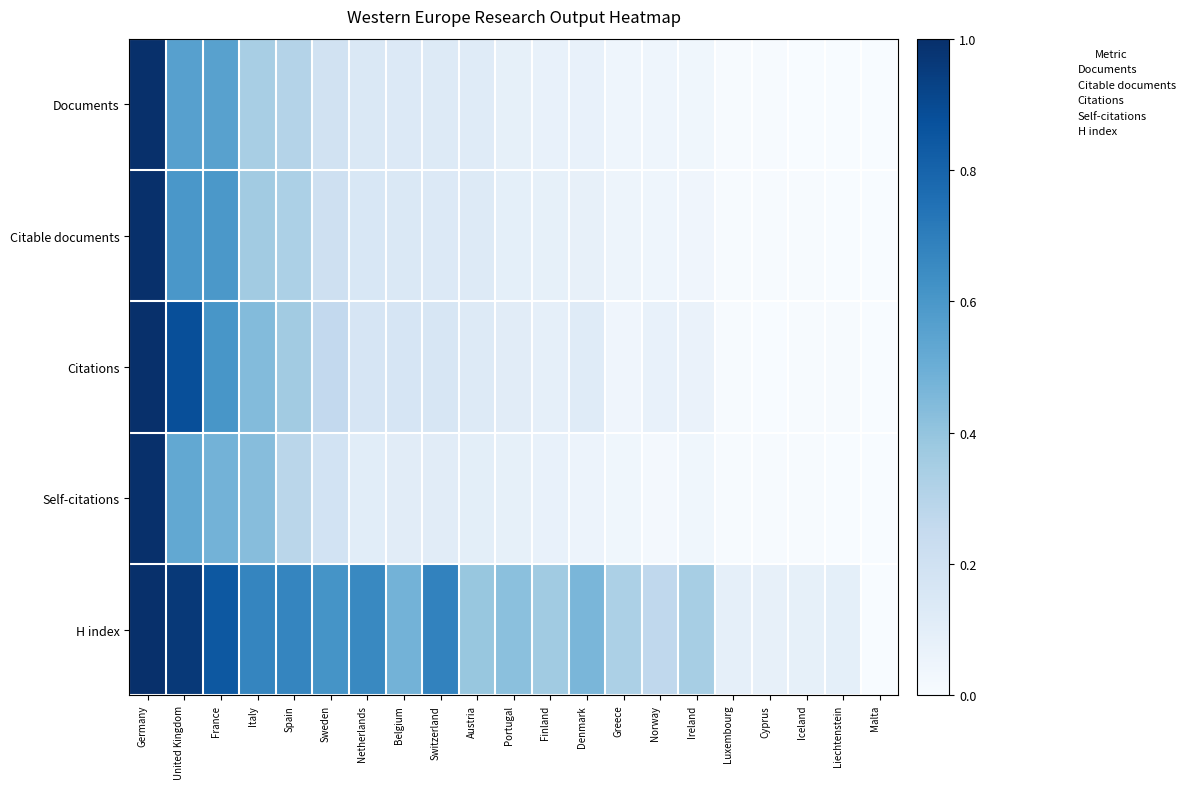

Which series has the largest range (max minus min)?

Documents